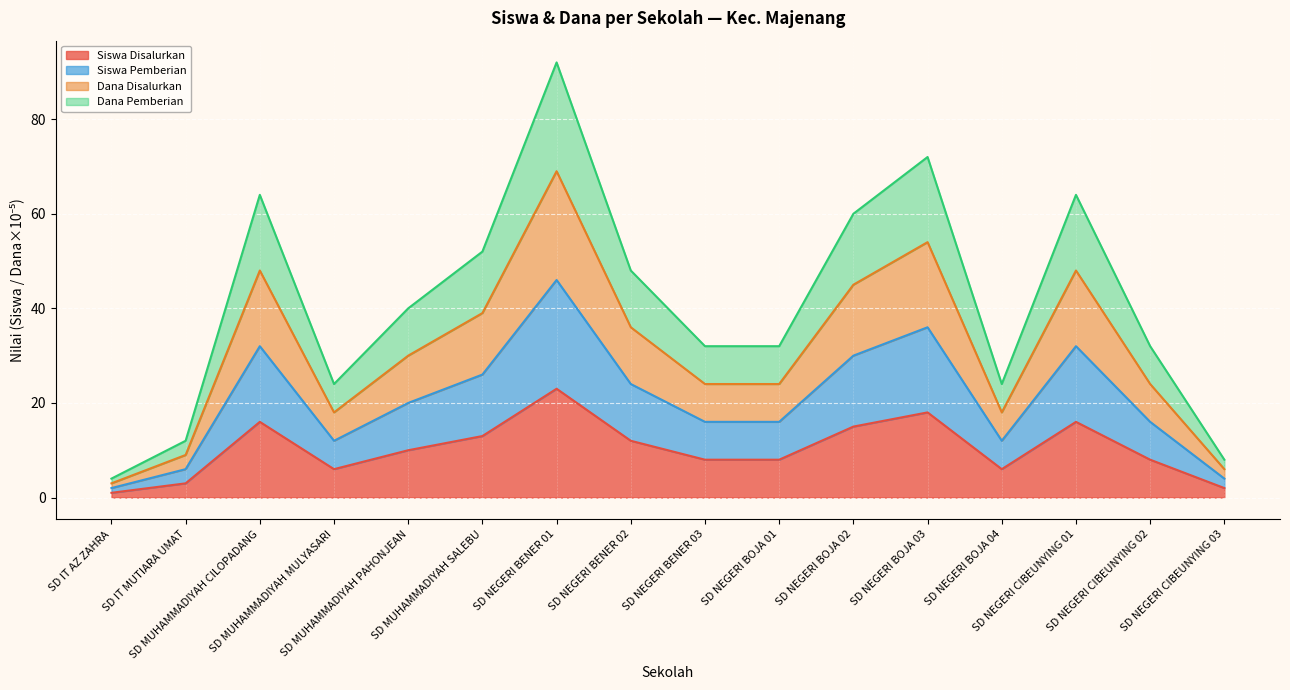

True or false: Siswa Pemberian has more than 1 points higher than both neighbors.

True